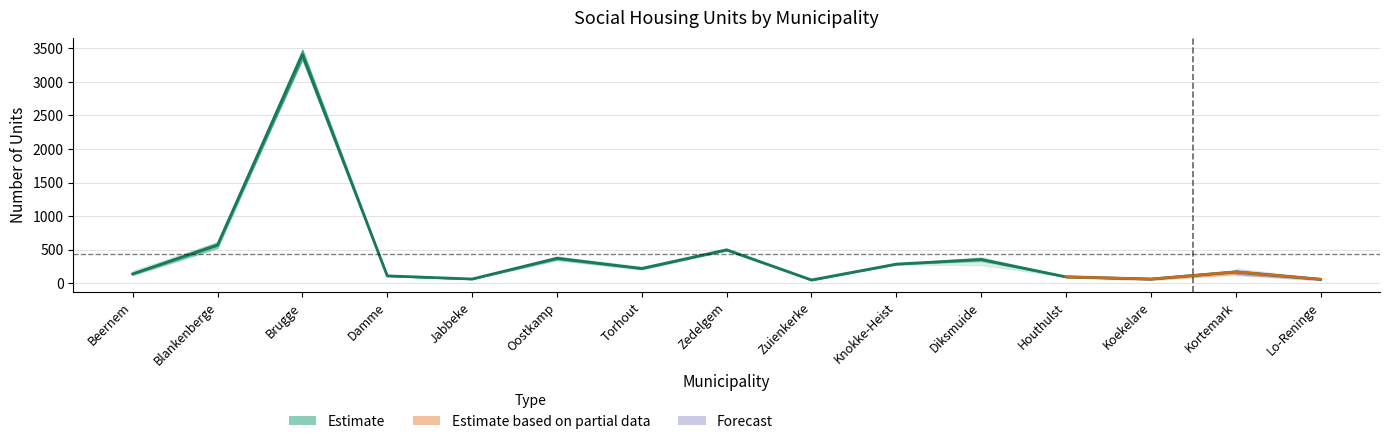

Reading right to left, transcribe all the data shown in this chart.

Lo-Reninge=56.5	Kortemark=167.0	Koekelare=60.0	Houthulst=92.0	Diksmuide=351.5	Knokke-Heist=283.0	Zuienkerke=46.0	Zedelgem=496.5	Torhout=217.5	Oostkamp=369.5	Jabbeke=60.5	Damme=107.5	Brugge=3409.0	Blankenberge=568.0	Beernem=137.0